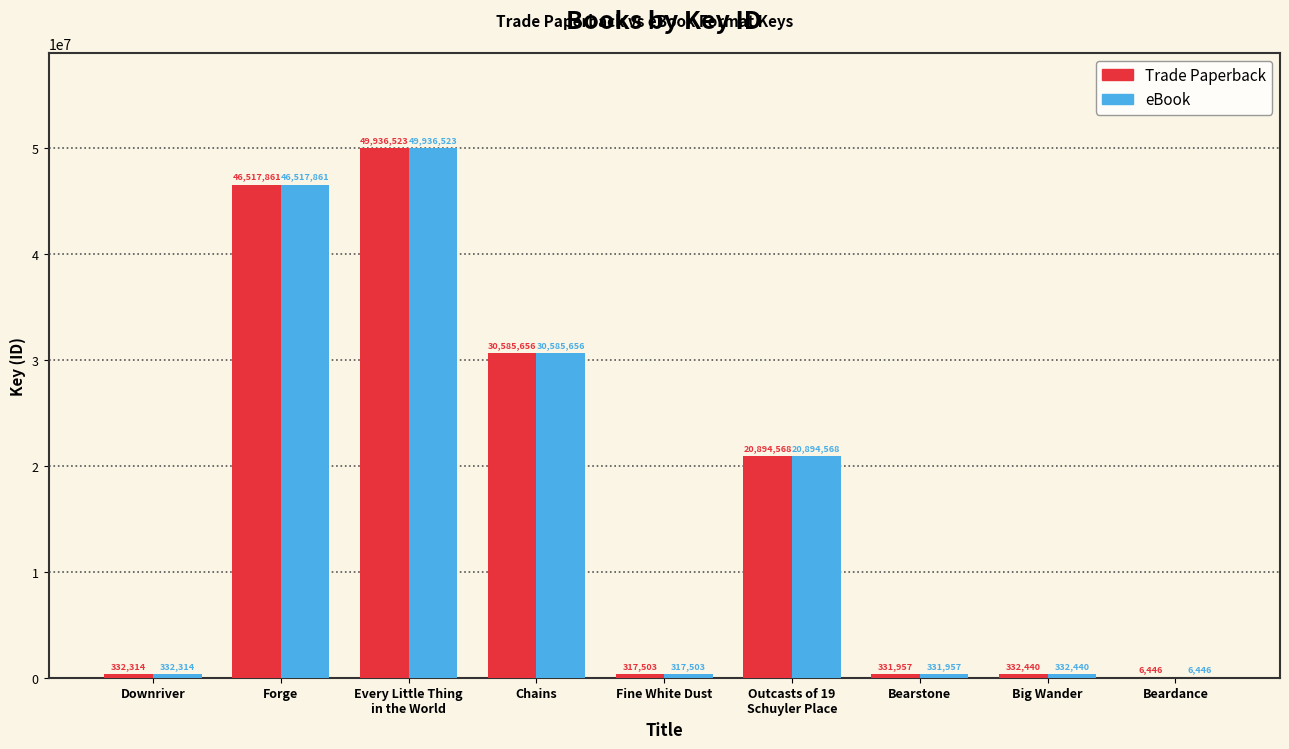

What is the sum of the Trade Paperback values at Bearstone and Beardance?

338403